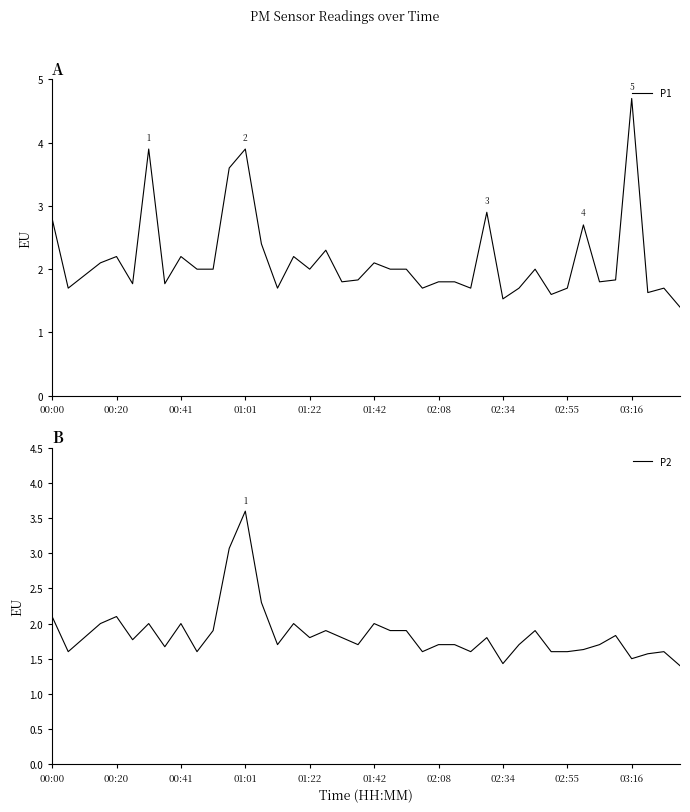

Rank the series by their maximum value, from lowest to highest.

P2, P1